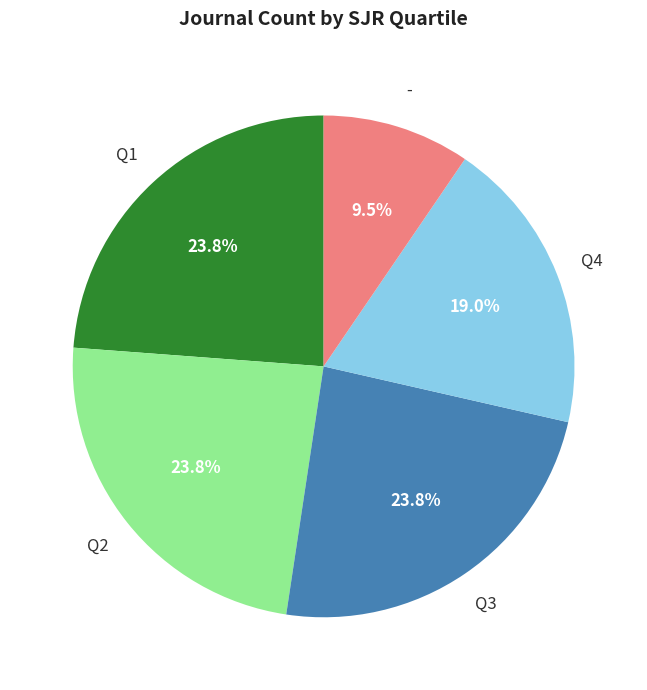

Is there any slice that represents more than half of the pie?

No